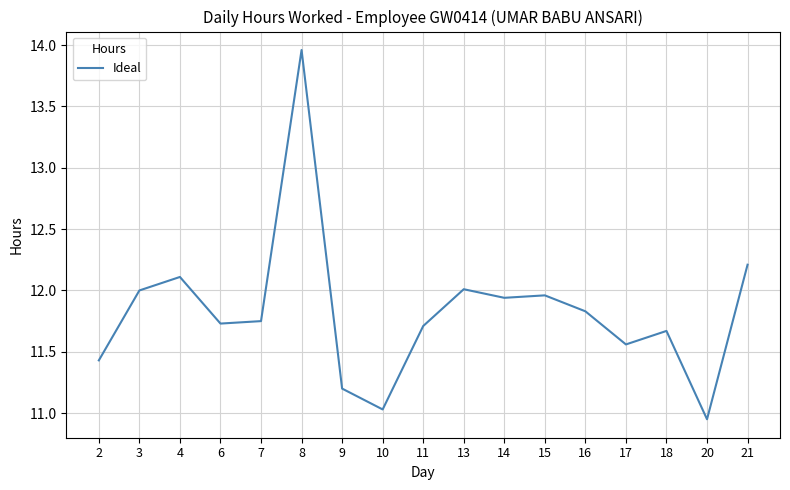

What is the change in value from 10 to 18?

+0.6